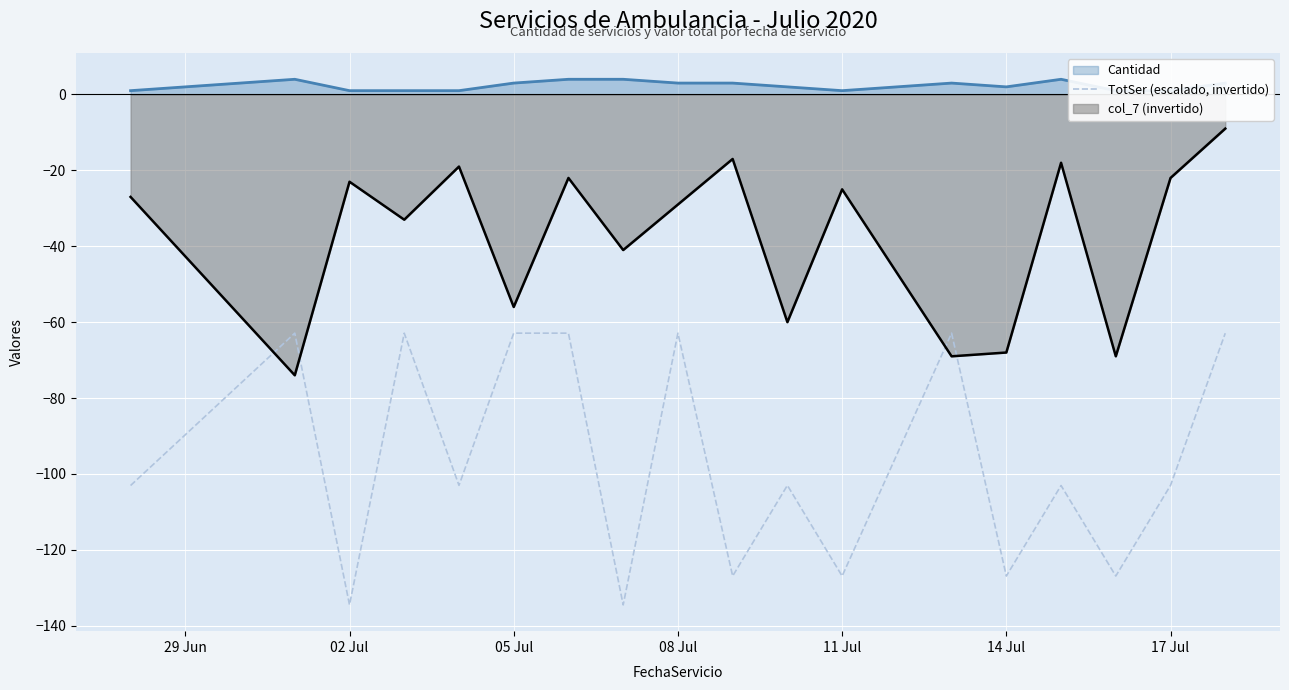

What is the maximum value shown in the chart?

-62.9